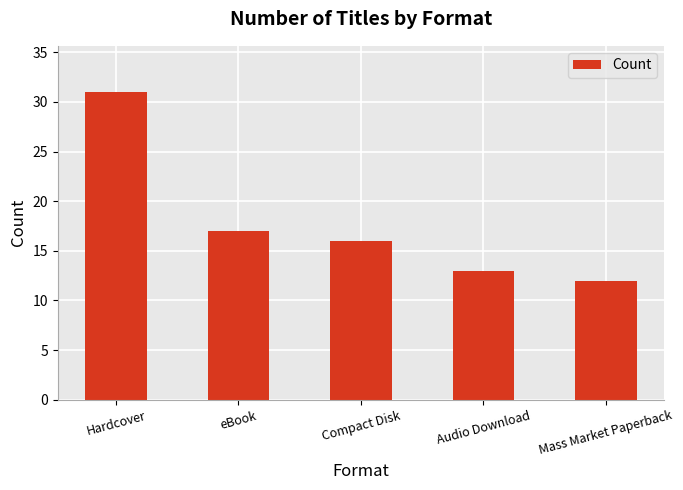

What is the change in value from Hardcover to eBook?

-14